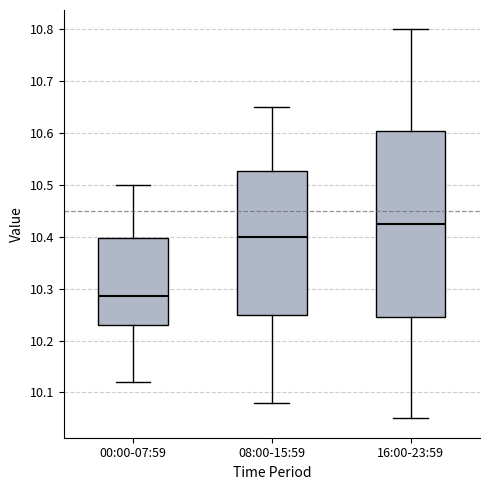

Which box's median line is the lowest?

00:00-07:59